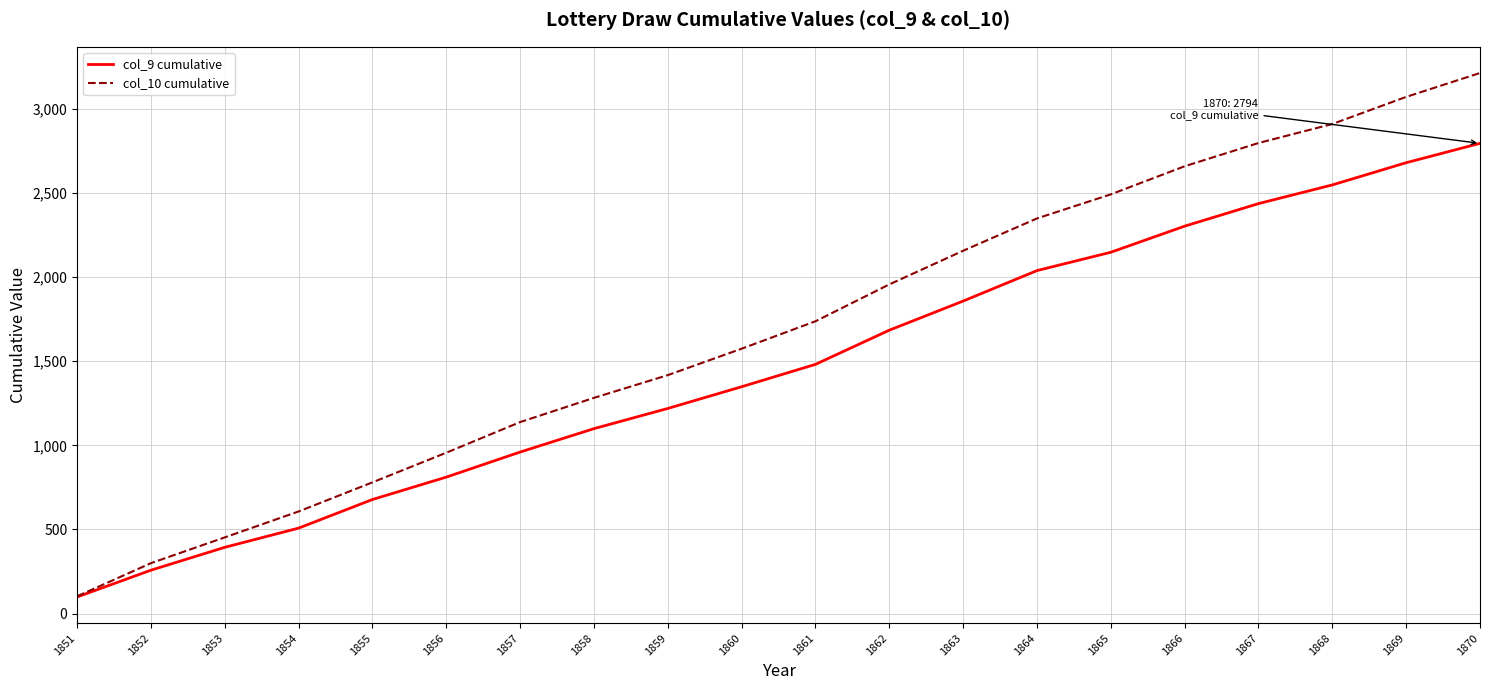

True or false: col_10 cumulative has a value of 453 at 1853.

True